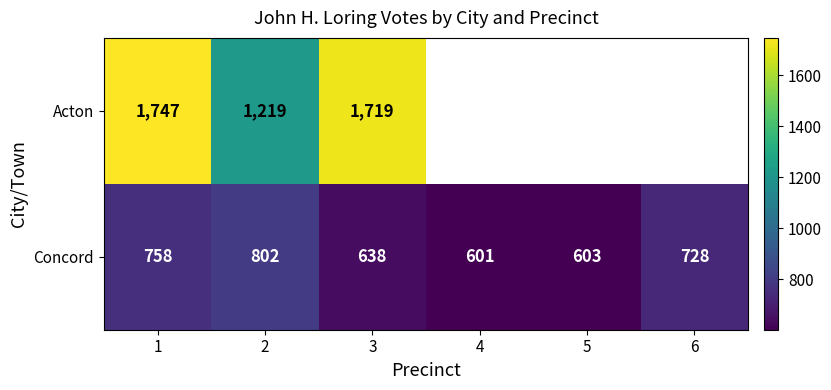

At how many categories does at least one series exceed 1616?

2